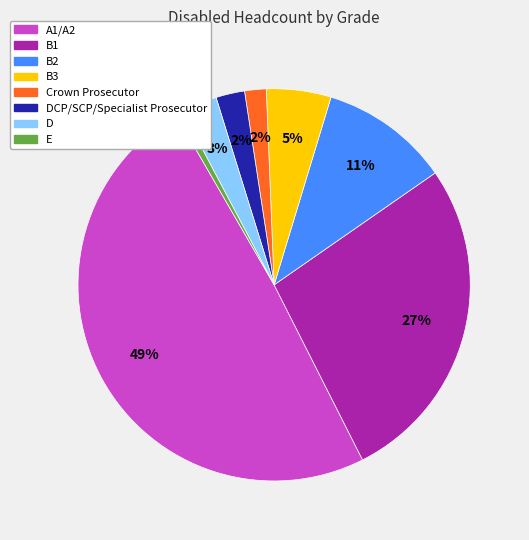

Approximately how many times larger is the value at Crown Prosecutor compared to B1?

0.1